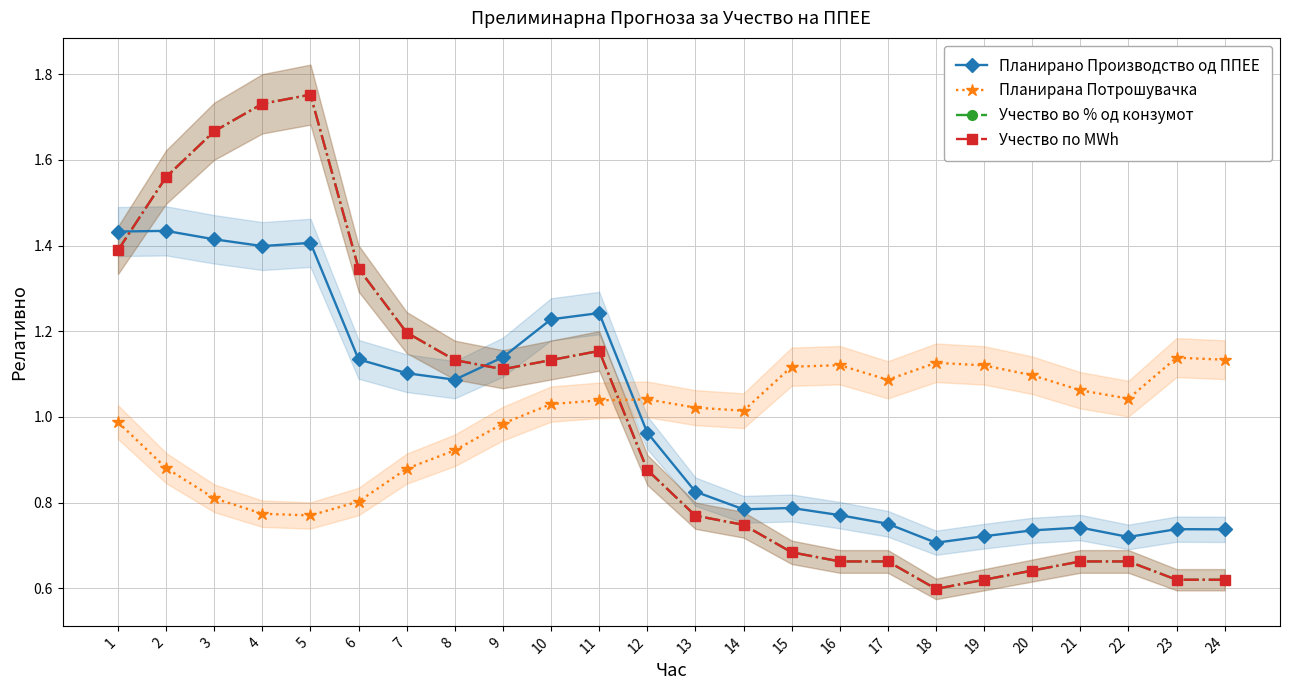

What is the approximate value of Учество по MWh at 4?

1.7